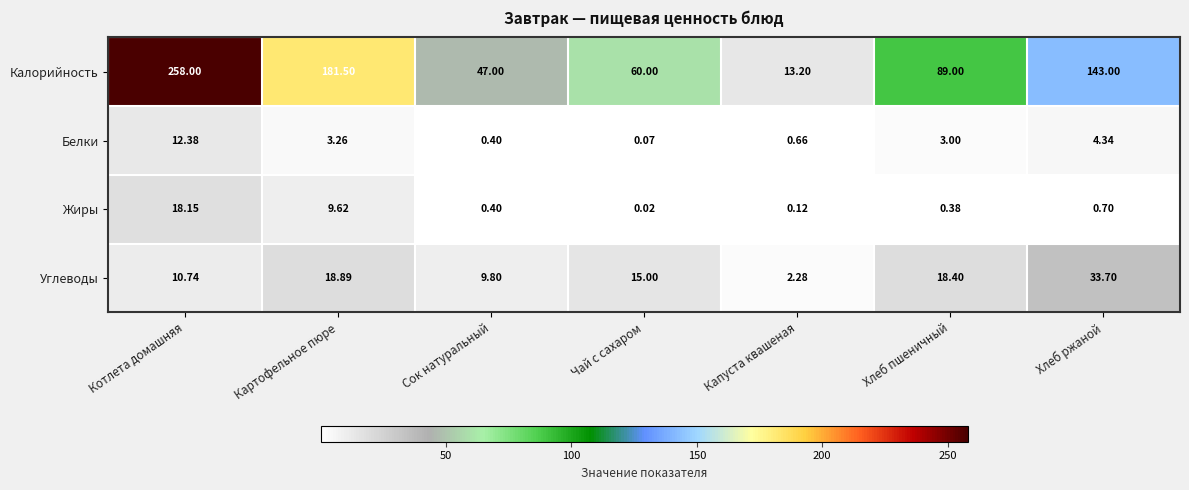

What is the spread (max minus min) of values at Капуста квашеная?

13.1